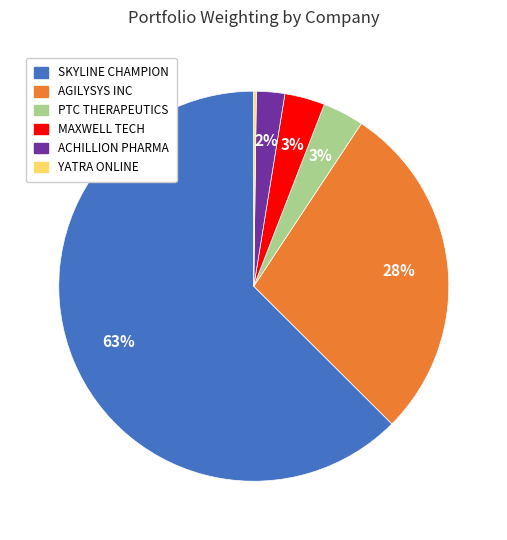

To the nearest percent, what is the average slice percentage?

17%